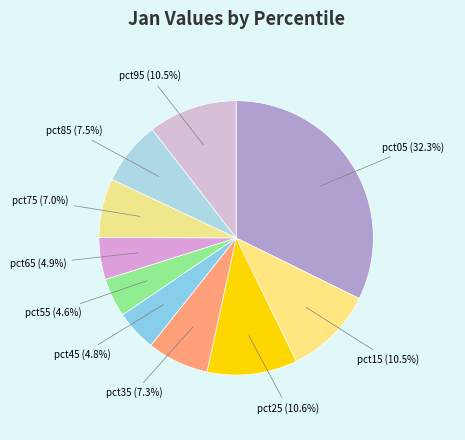

Count the number of slices in the pie.

10